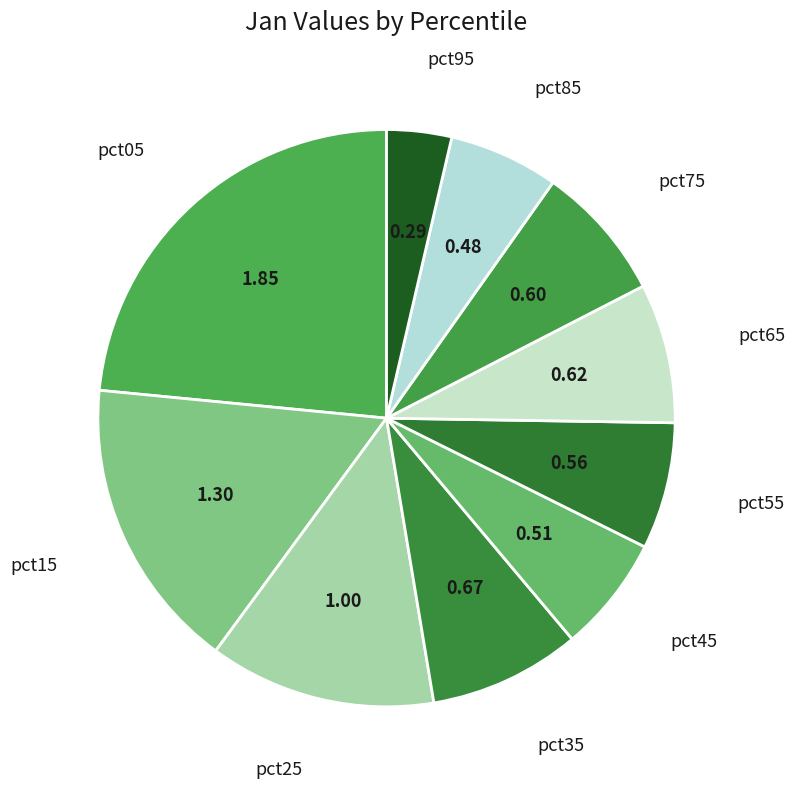

Which slice is the smallest?

pct95